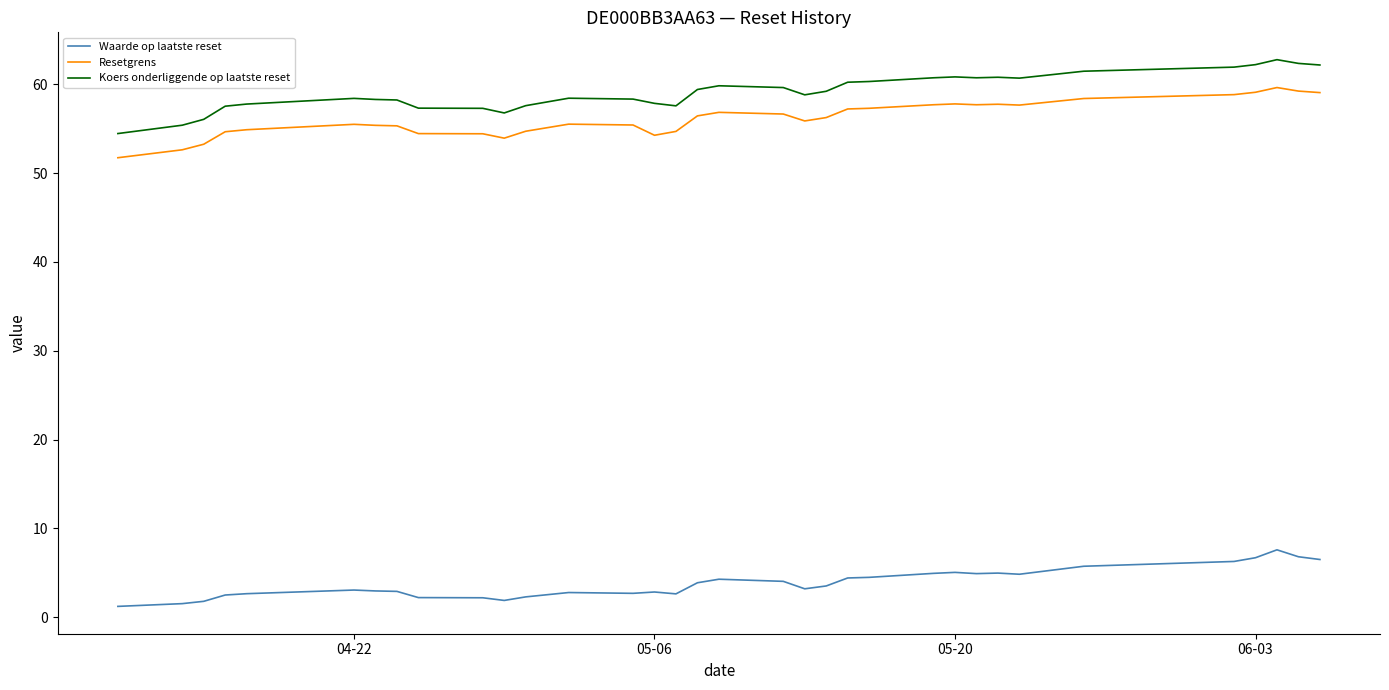

Which series has the widest spread of values?

Koers onderliggende op laatste reset